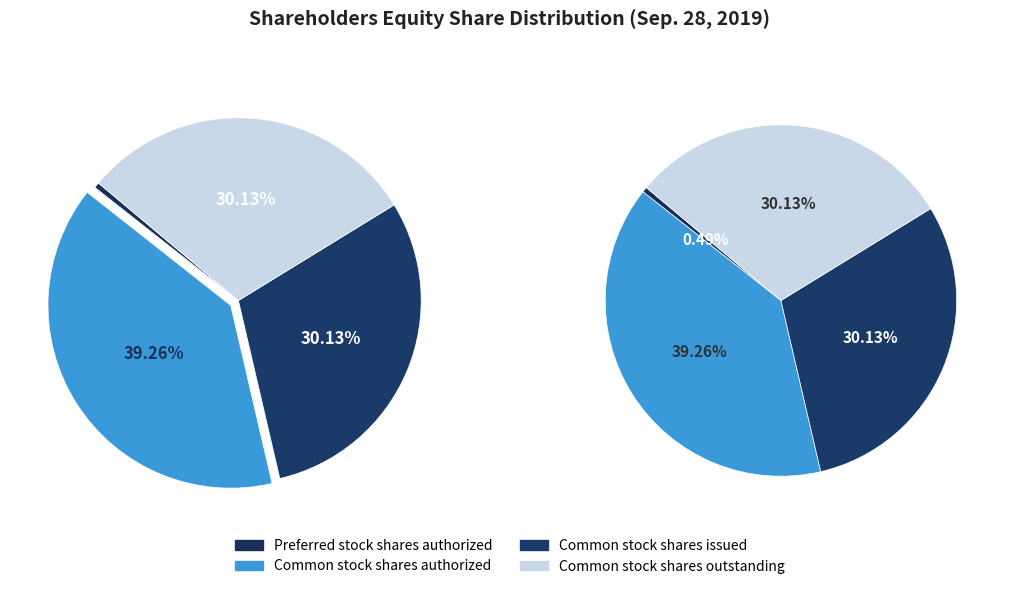

Which category has the biggest portion of the pie?

Common stock shares authorized